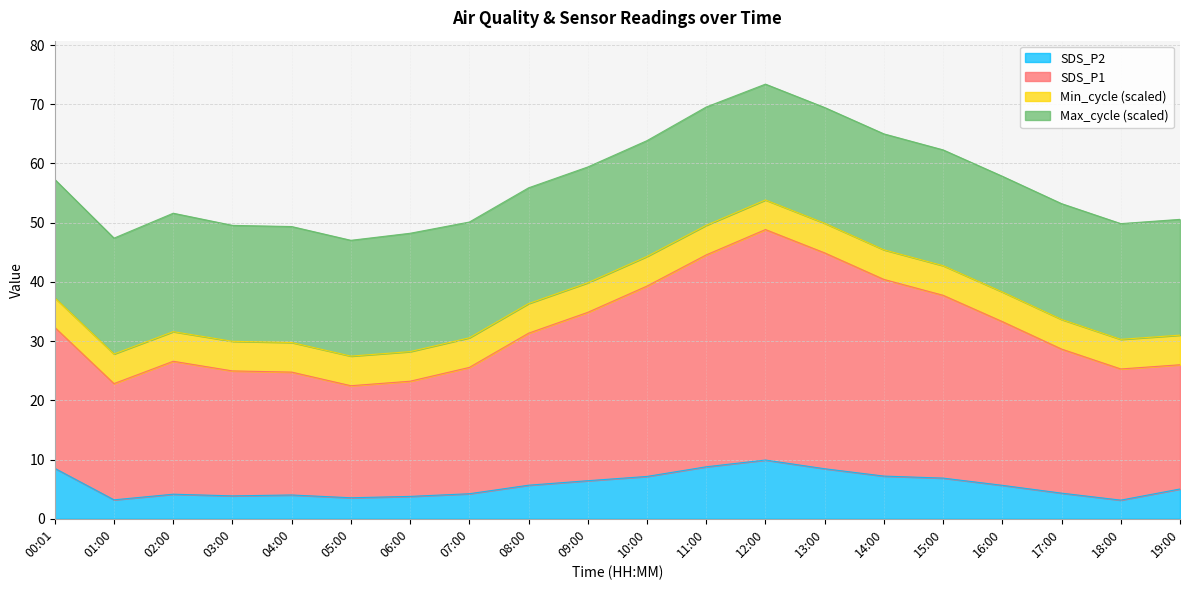

Count the number of categories in the chart.

20